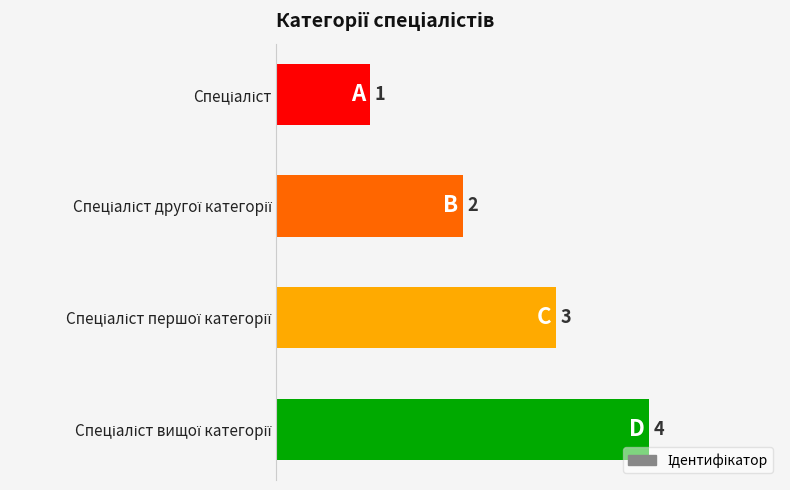

Count the values in the range 2 to 4.

3